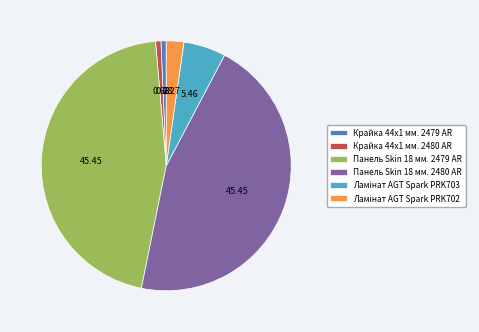

Is the sum of Крайка 44x1 мм. 2480 AR and Крайка 44x1 мм. 2479 AR greater than half?

No